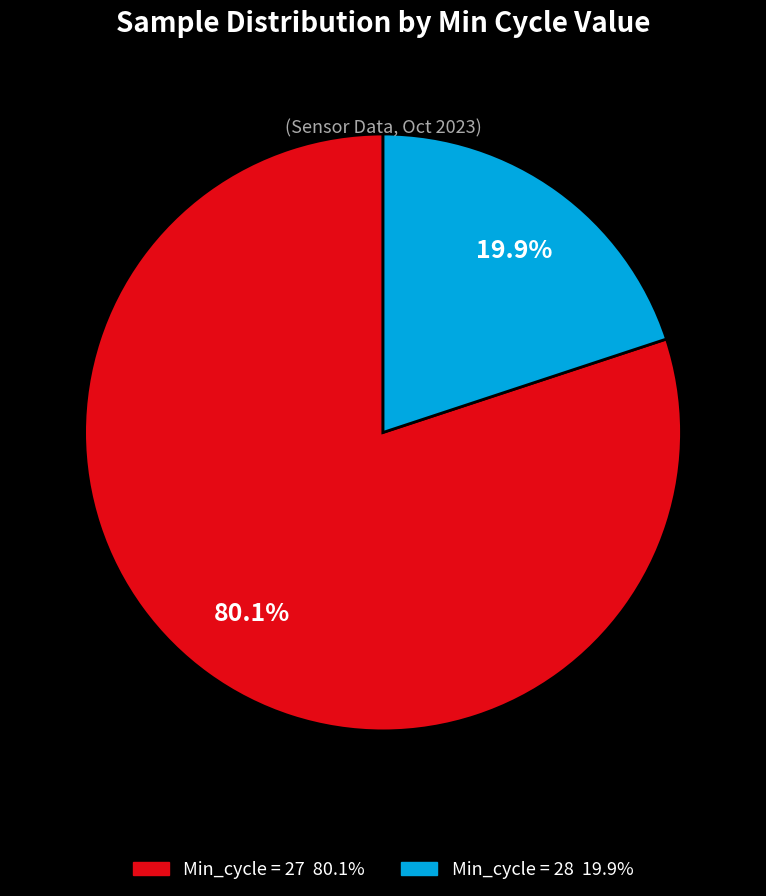

Is there any slice that represents more than half of the pie?

Yes